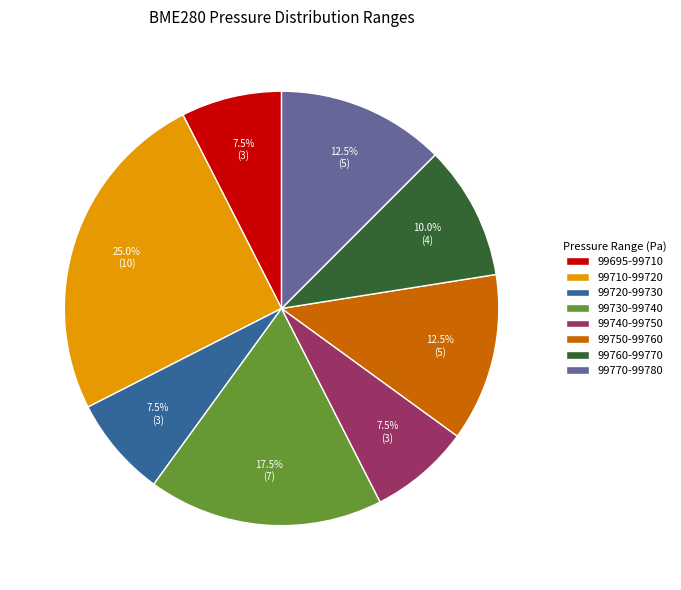

How many slices are in this pie chart?

8